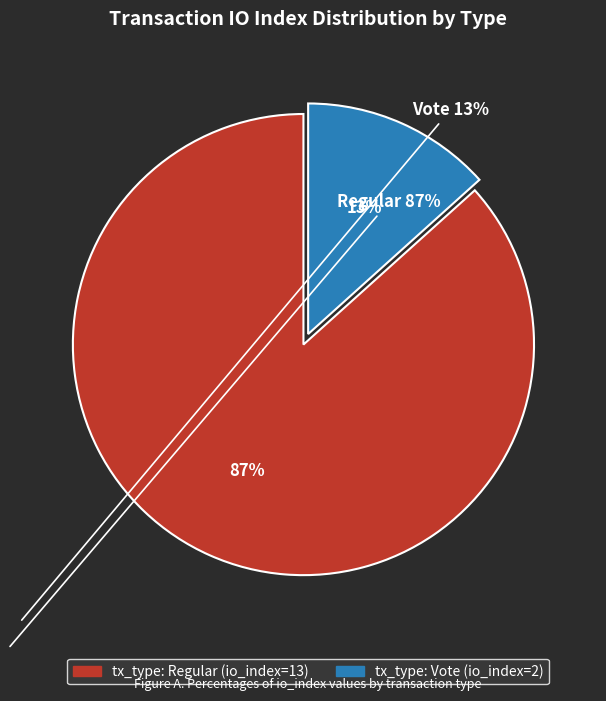

The tx_type: Regular (io_index=13) slice represents 87% of the pie. True or false?

True